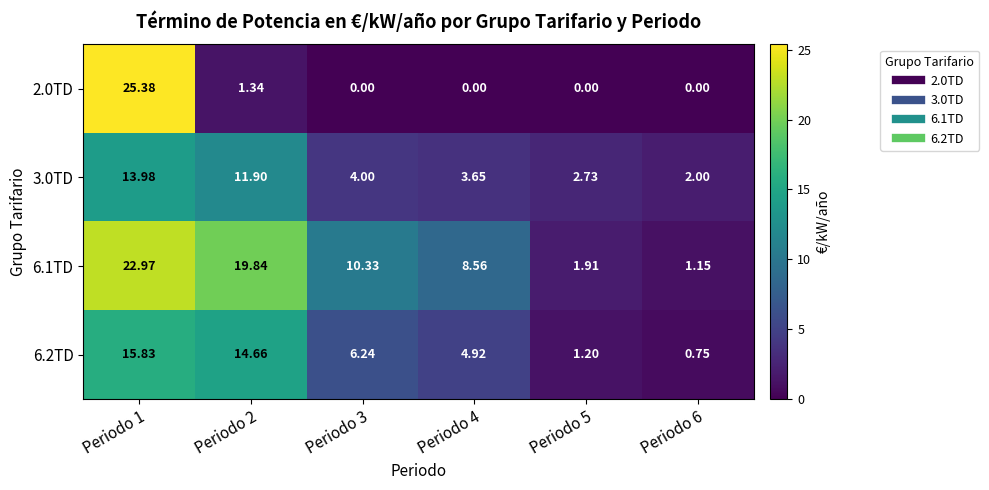

Is the value of 6.1TD at Periodo 6 greater than the value of 3.0TD at Periodo 4?

No